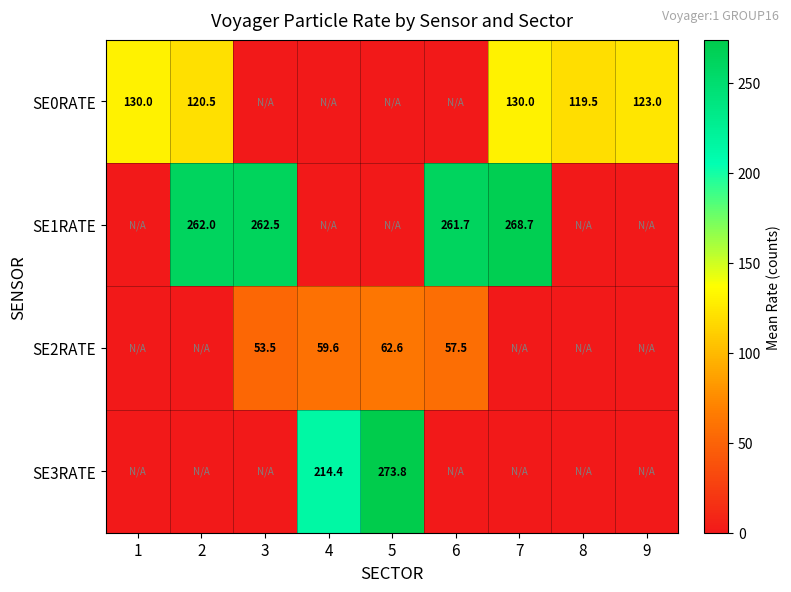

True or false: SE2RATE has a value of 57.5 at 6.

True